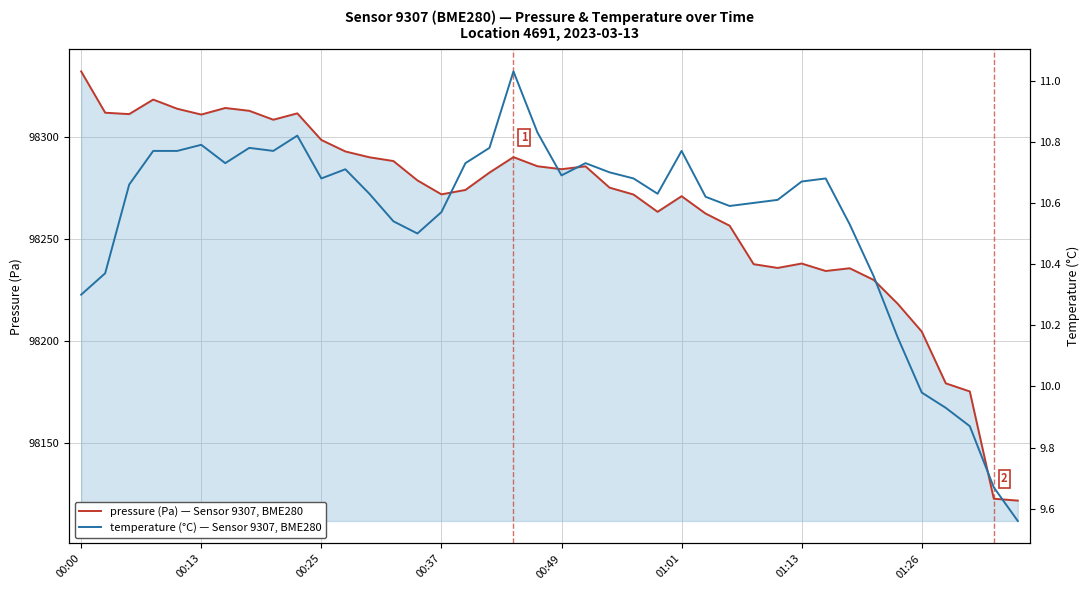

What is the minimum value for pressure (Pa) — Sensor 9307, BME280?

98122.0